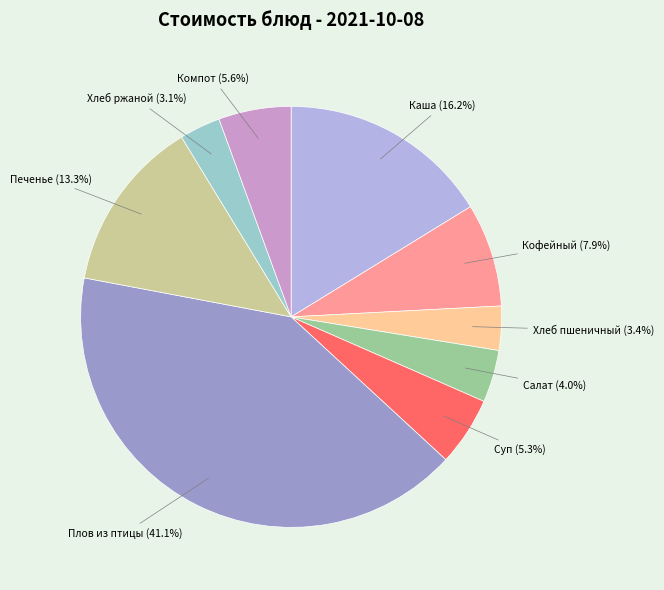

How many slices are in this pie chart?

9